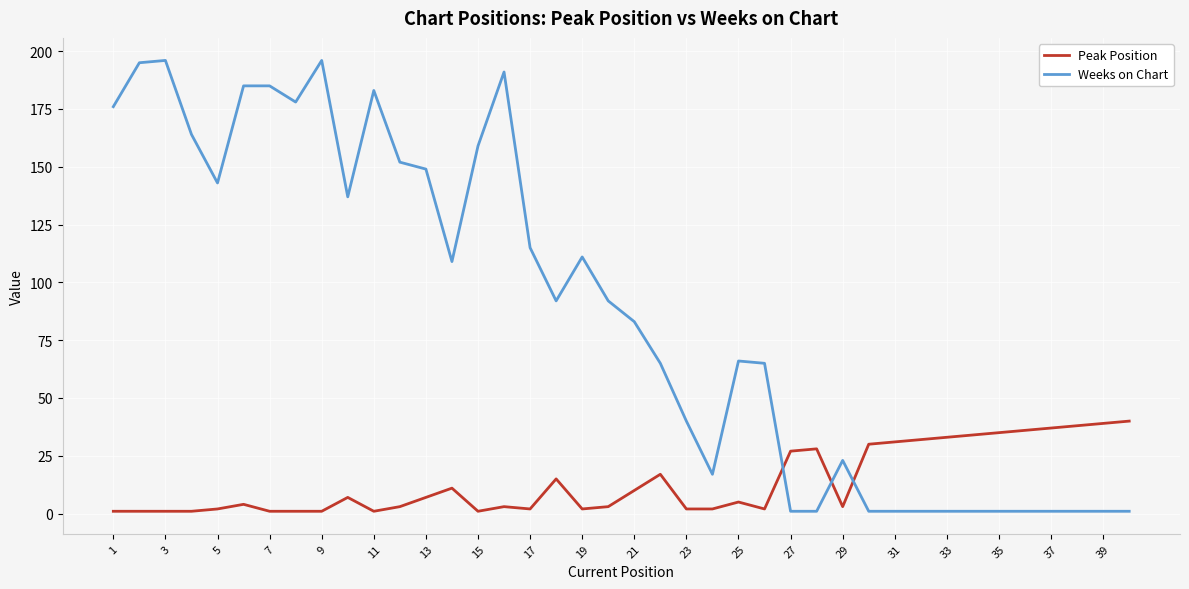

True or false: Weeks on Chart and Peak Position cross at least once.

True